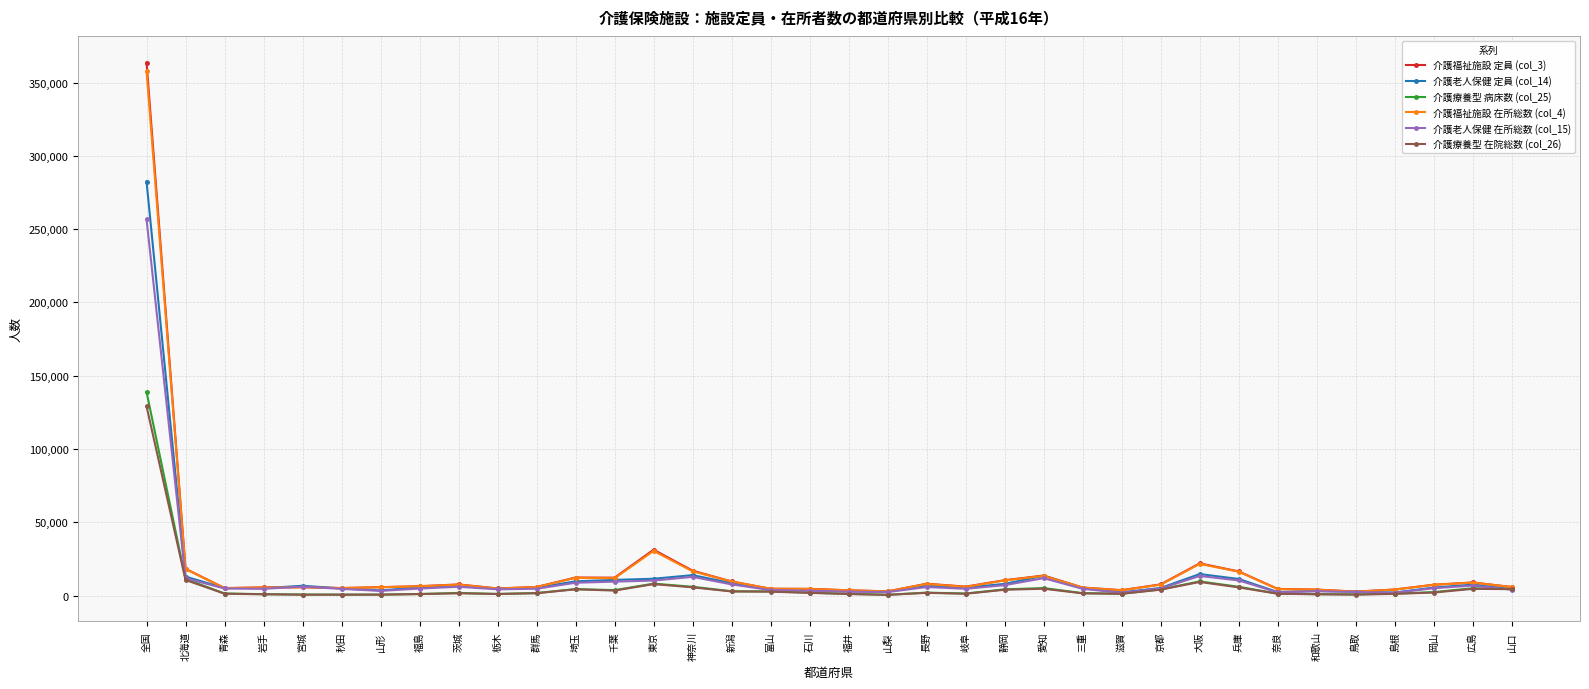

The 介護老人保健 在所総数 (col_15) series shows 4556 at 三重. True or false?

True